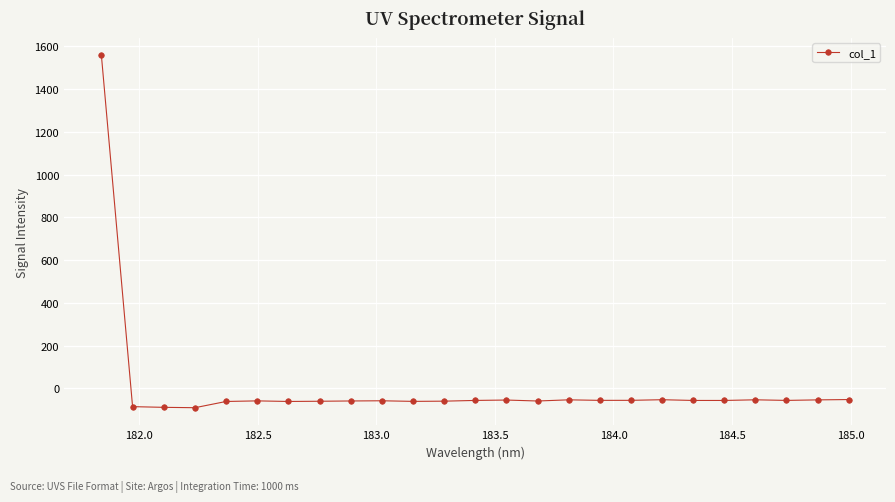

What is the greatest value displayed?

1557.1